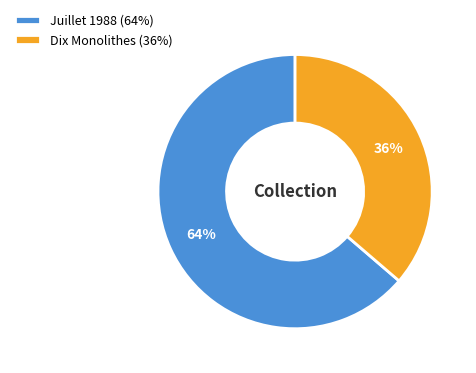

Does any single category account for the majority?

Yes